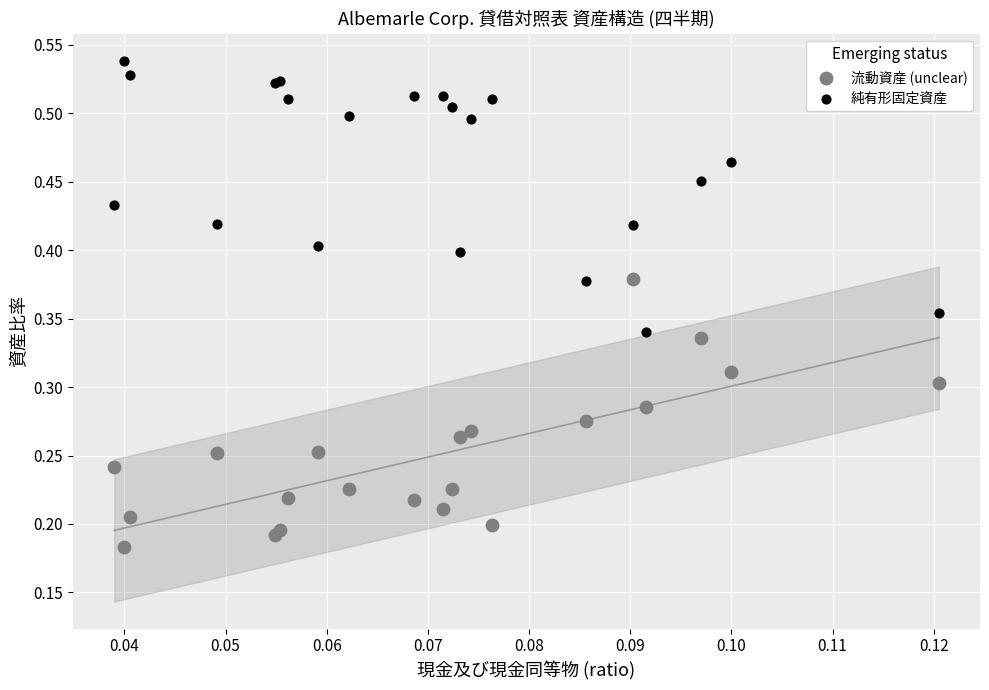

Which series reaches the minimum Y coordinate?

流動資産 (unclear)